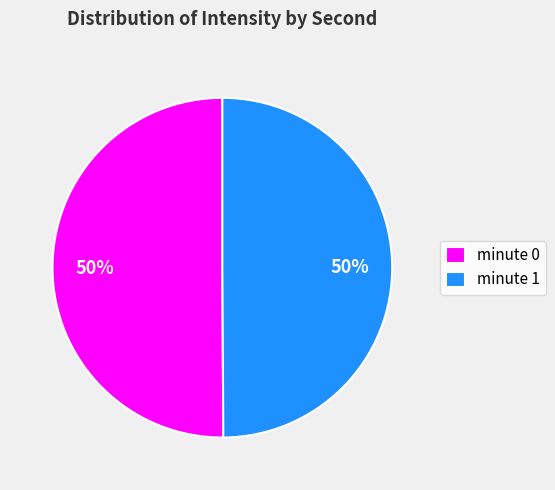

How many segments does this pie chart have?

2